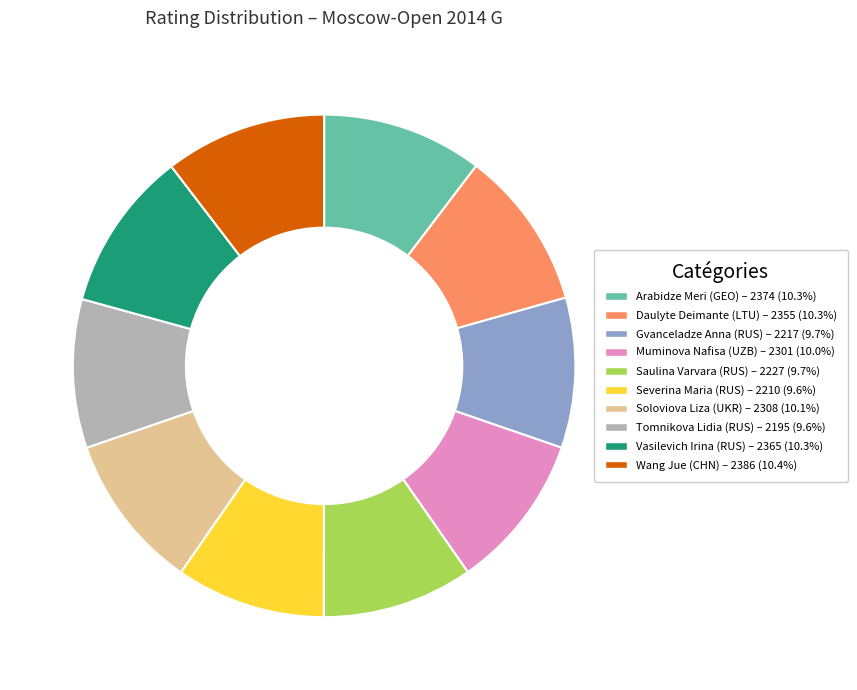

Does any single category account for the majority?

No